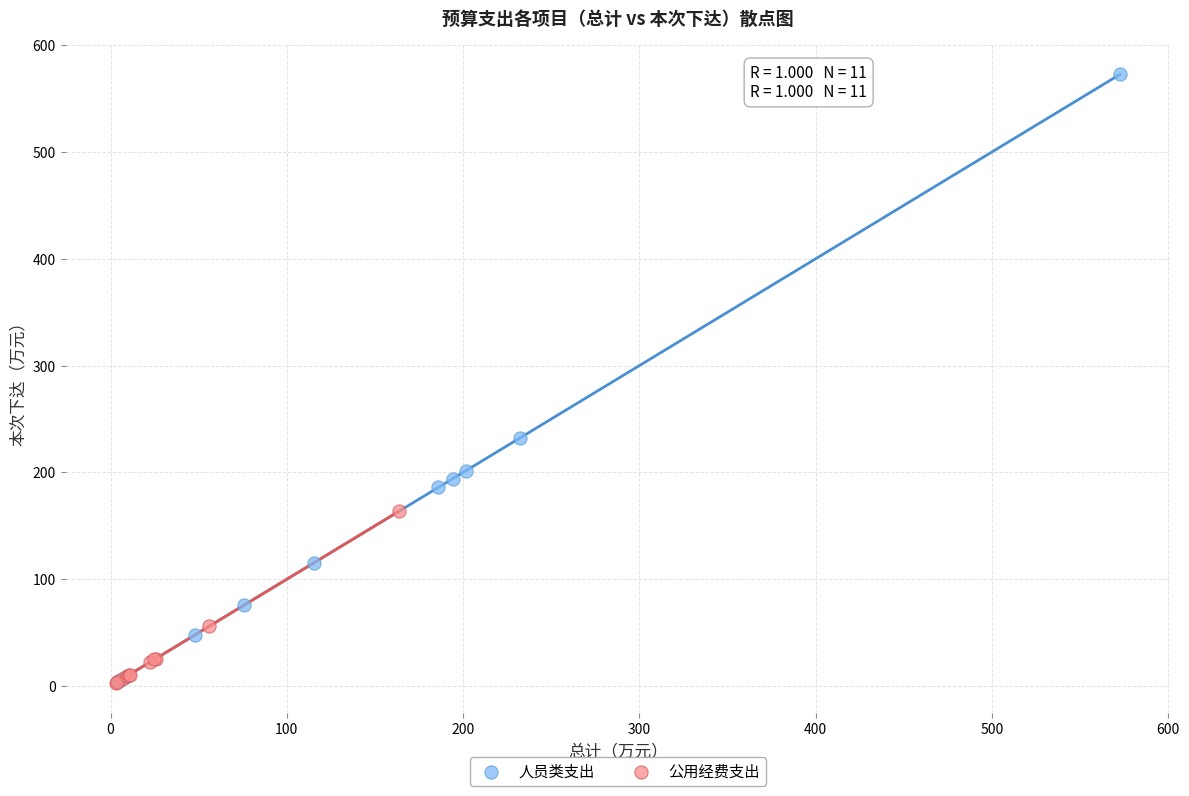

What are all the series names shown in the legend?

人员类支出, 公用经费支出